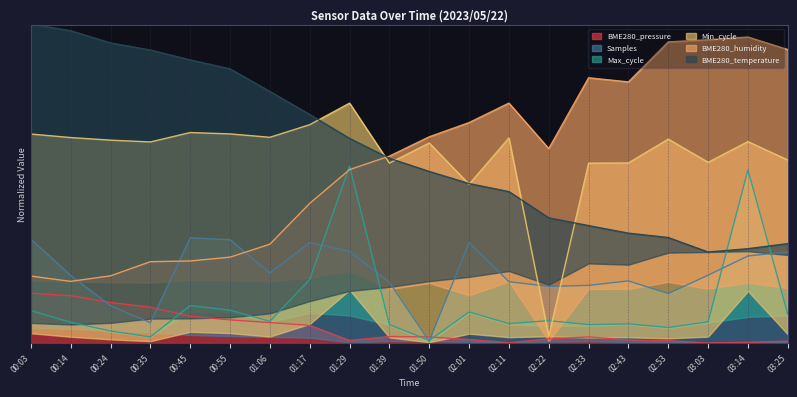

At how many categories does at least one series exceed 0?

20